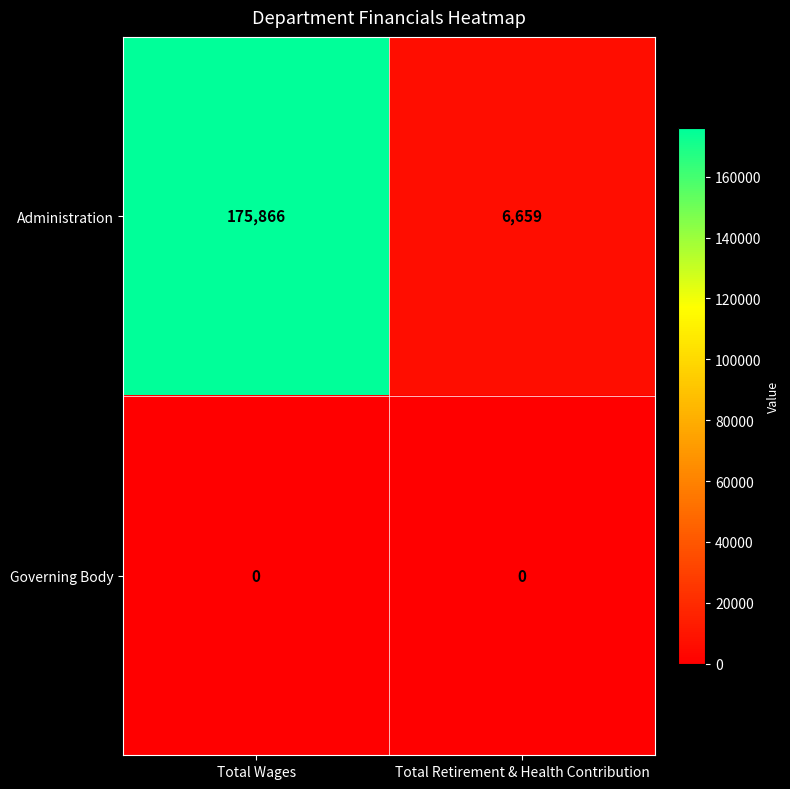

Reading left to right, transcribe all the data shown in this chart.

Administration: Total Wages=175866	Total Retirement & Health Contribution=6659
Governing Body: Total Wages=0	Total Retirement & Health Contribution=0